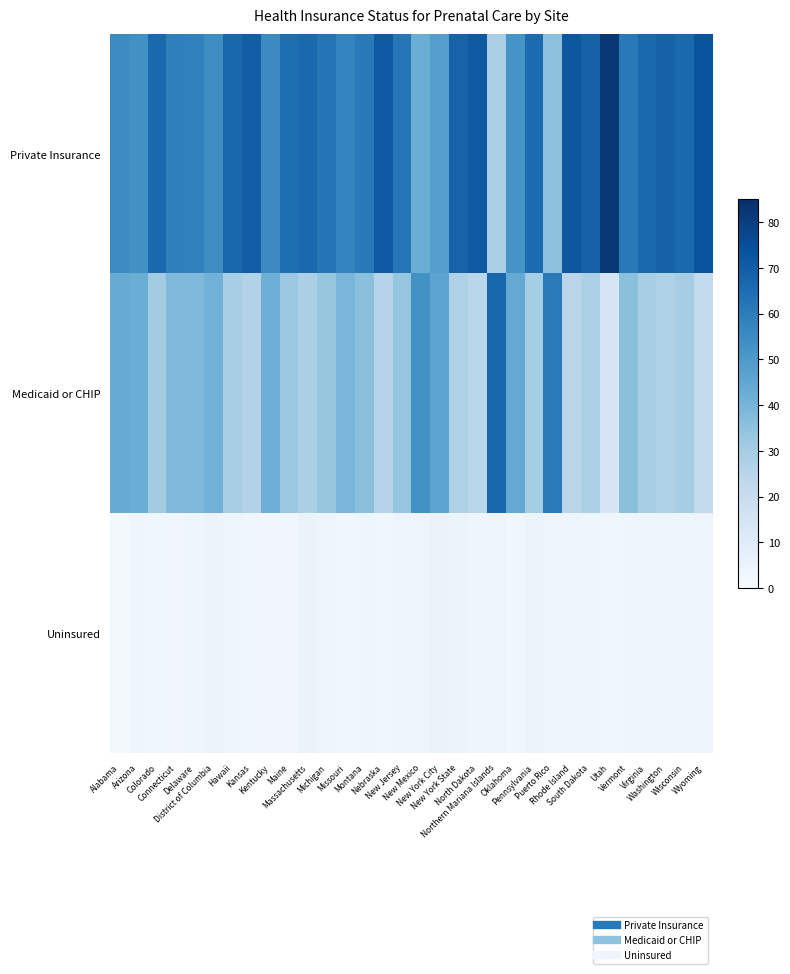

Reading left to right, extract all data points from this chart.

Private Insurance: Alabama=55.1	Arizona=53.4	Colorado=66.3	Connecticut=58.8	Delaware=58.2	District of Columbia=54.3	Hawaii=67.1	Kansas=69.9	Kentucky=55.4	Maine=64.6	Massachusetts=66.1	Michigan=62.7	Missouri=57.7	Montana=60.8	Nebraska=71.2	New Jersey=62.1	New Mexico=42.8	New York City=48.4	New York State=68.1	North Dakota=71.6	Northern Mariana Islands=28.8	Oklahoma=52.3	Pennsylvania=65.6	Puerto Rico=35.5	Rhode Island=72.2	South Dakota=68.4	Utah=82.5	Vermont=60.9	Virginia=66.6	Washington=68.5	Wisconsin=66.5	Wyoming=73.7
Medicaid or CHIP: Alabama=43.3	Arizona=42.8	Colorado=30.5	Connecticut=38.4	Delaware=38.3	District of Columbia=40.9	Hawaii=29.5	Kansas=26.8	Kentucky=41.9	Maine=32.5	Massachusetts=28.5	Michigan=33.3	Missouri=39.2	Montana=35.8	Nebraska=25.8	New Jersey=33.6	New Mexico=53.1	New York City=46.2	New York State=27.3	North Dakota=24.5	Northern Mariana Islands=67.1	Oklahoma=44.4	Pennsylvania=29.9	Puerto Rico=60.4	Rhode Island=24.1	South Dakota=27.8	Utah=14.2	Vermont=35.6	Virginia=29.5	Washington=27.3	Wisconsin=29.8	Wyoming=22.1
Uninsured: Alabama=1.6	Arizona=3.8	Colorado=3.2	Connecticut=2.8	Delaware=3.5	District of Columbia=4.8	Hawaii=3.4	Kansas=3.3	Kentucky=2.7	Maine=2.9	Massachusetts=5.4	Michigan=4.0	Missouri=3.1	Montana=3.4	Nebraska=3.0	New Jersey=4.3	New Mexico=4.1	New York City=5.4	New York State=4.6	North Dakota=3.9	Northern Mariana Islands=4.1	Oklahoma=3.3	Pennsylvania=4.5	Puerto Rico=4.1	Rhode Island=3.7	South Dakota=3.8	Utah=3.3	Vermont=3.5	Virginia=3.9	Washington=4.2	Wisconsin=3.7	Wyoming=4.2